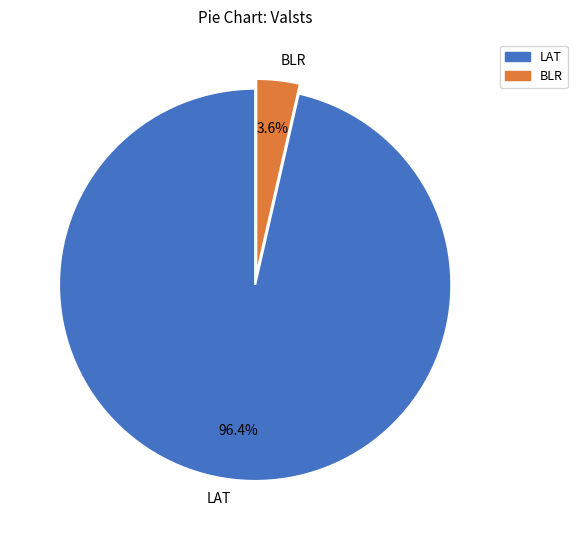

How much of the chart is everything except BLR?

96.4%